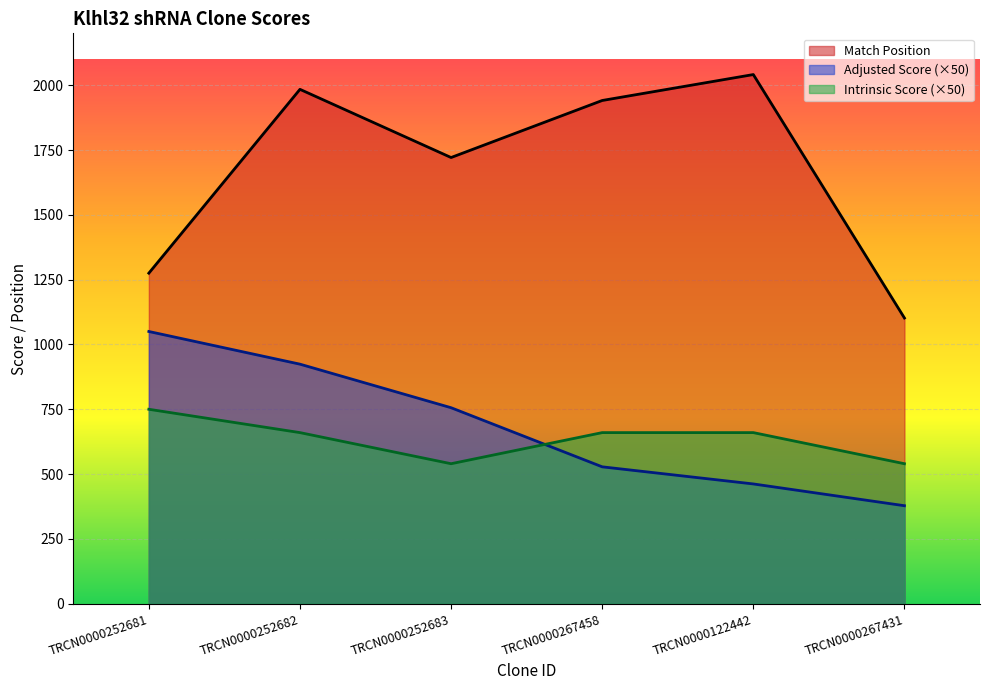

How many lines are shown in the chart?

3